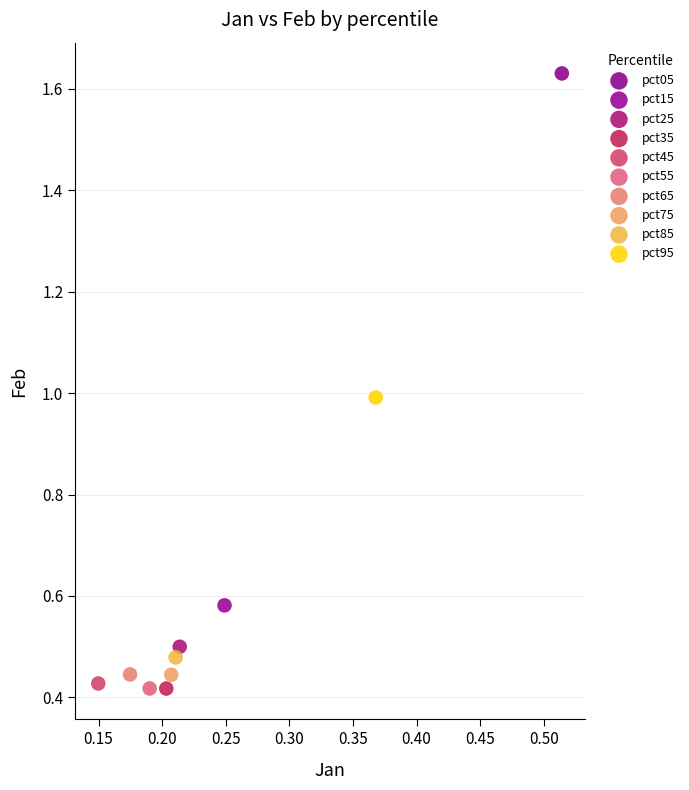

What are all the series names shown in the legend?

pct05, pct15, pct25, pct35, pct45, pct55, pct65, pct75, pct85, pct95